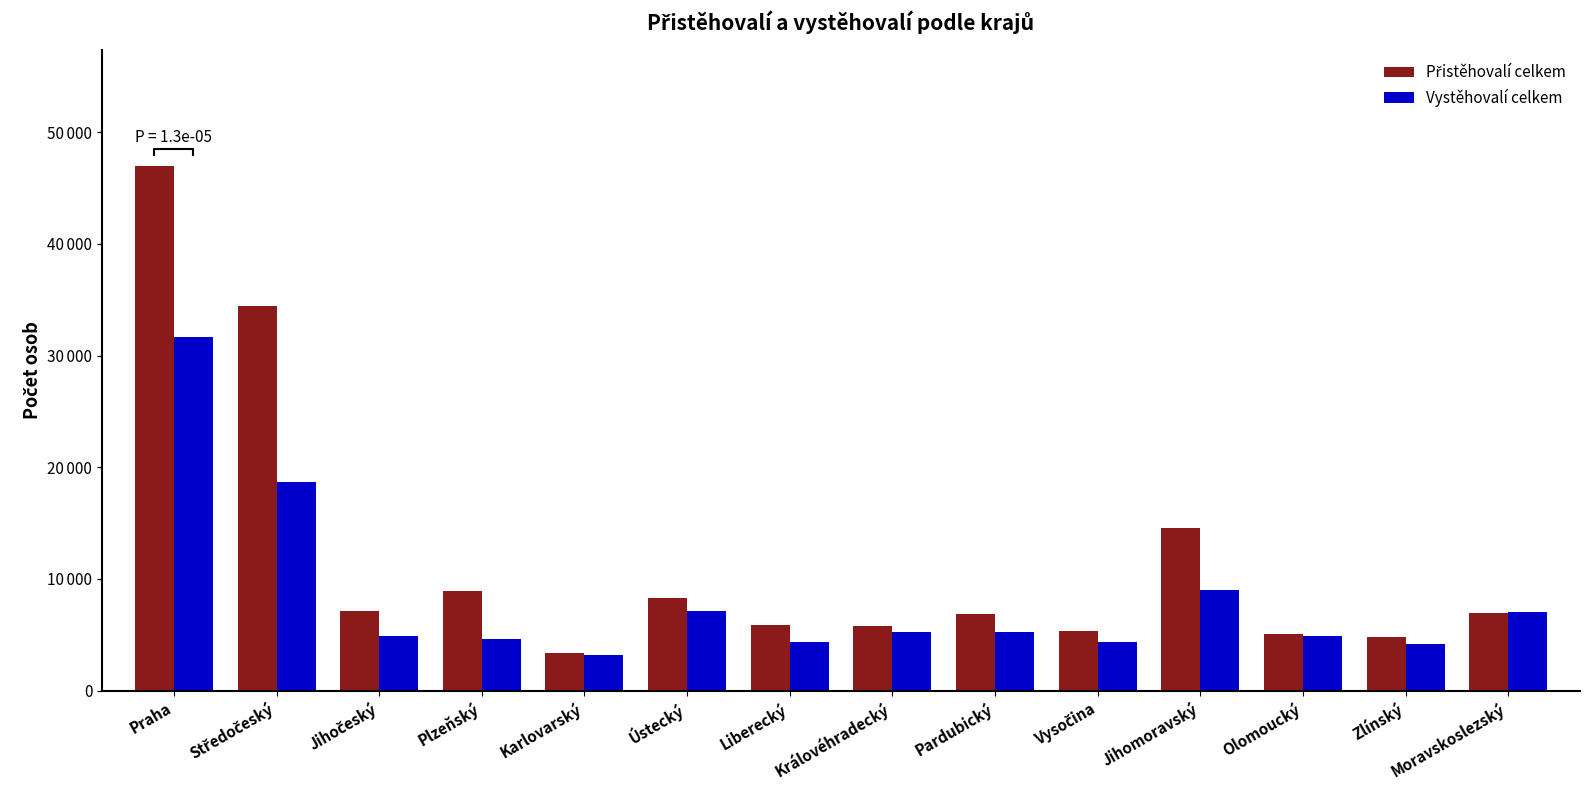

What are all the series names shown in the legend?

Přistěhovalí celkem, Vystěhovalí celkem